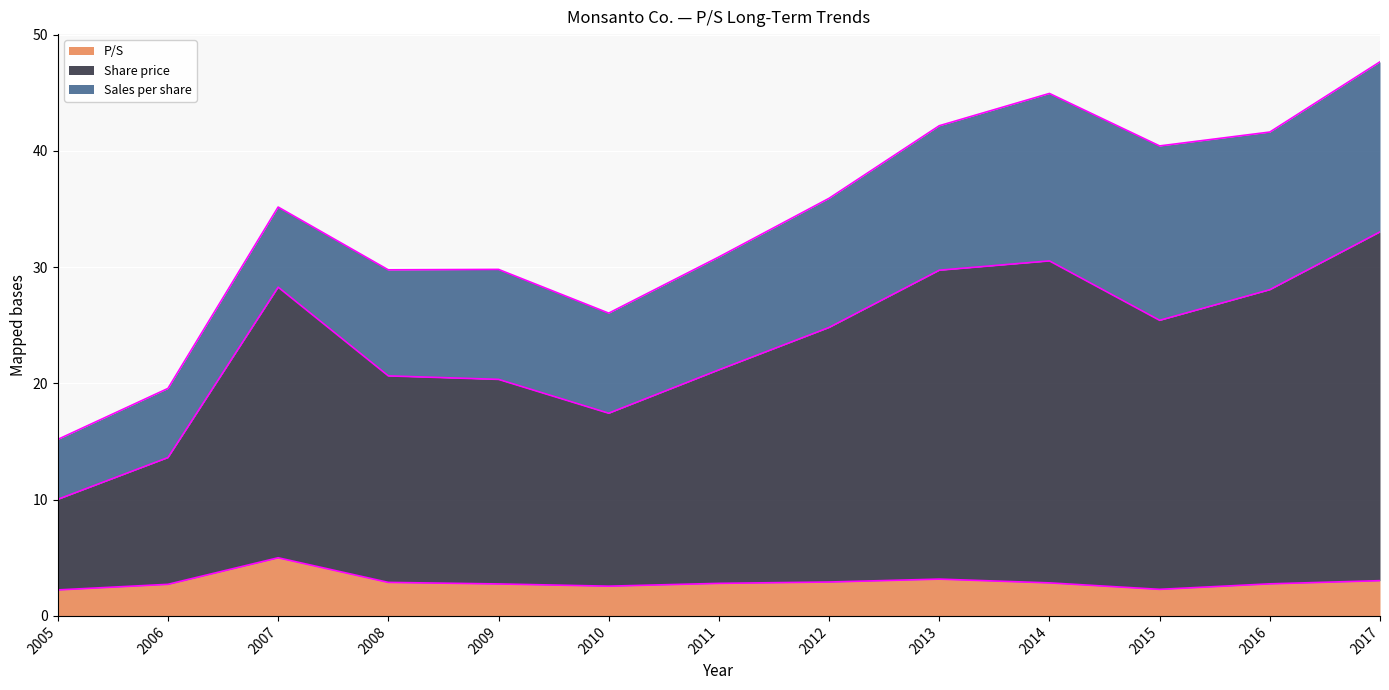

What are all the series names shown in the legend?

P/S, Share price, Sales per share